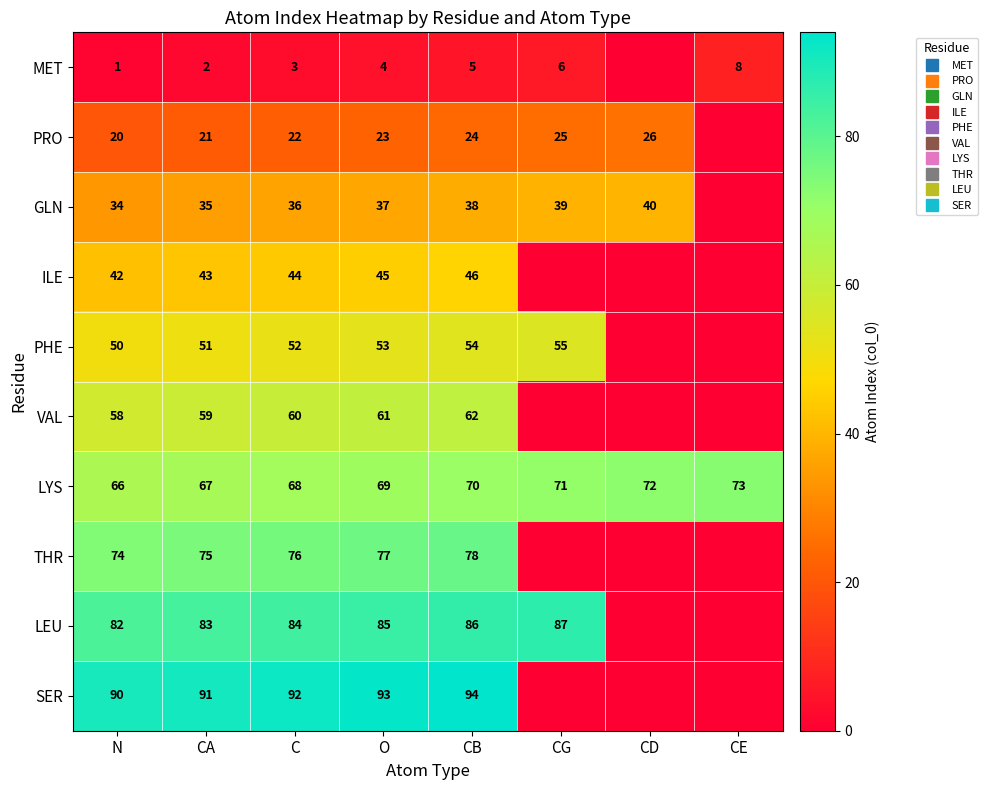

Is the value of ILE at CE greater than the value of THR at CE?

No